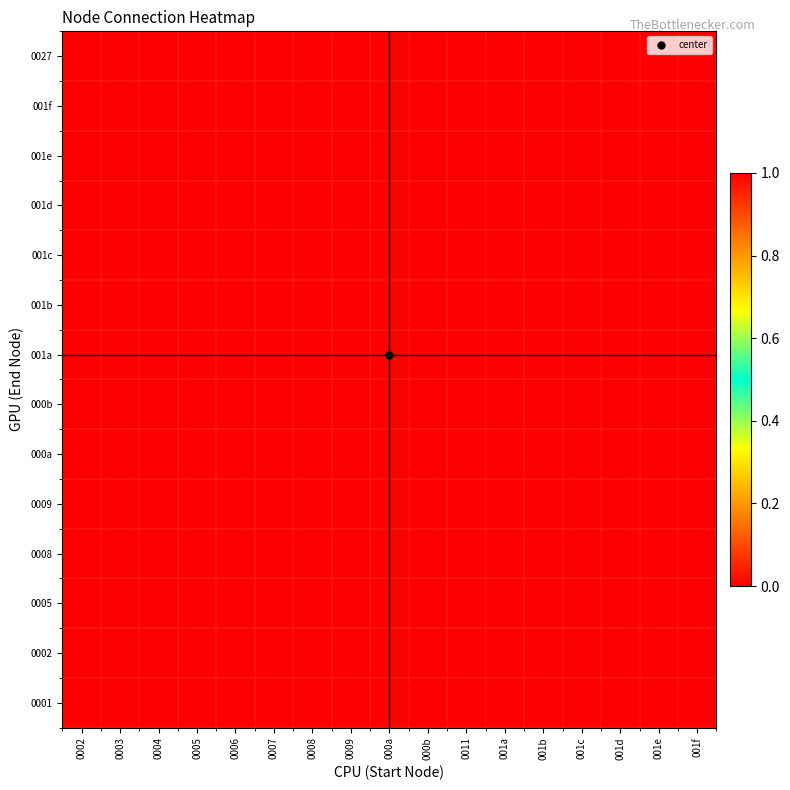

Count the number of data series in this chart.

14